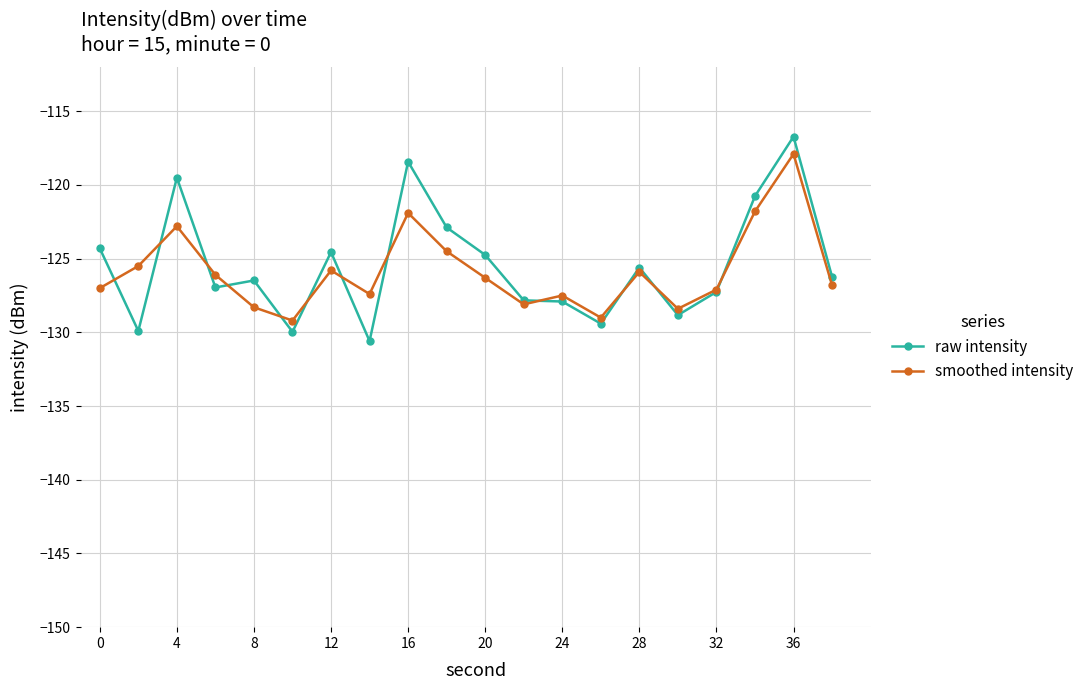

Which series has the widest spread of values?

raw intensity